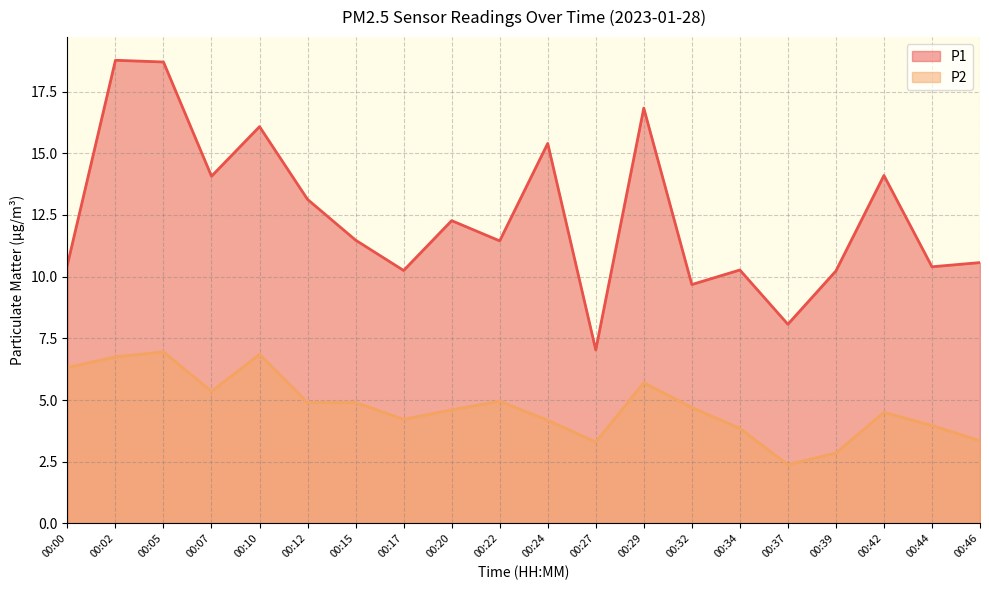

Count the number of data series in this chart.

2